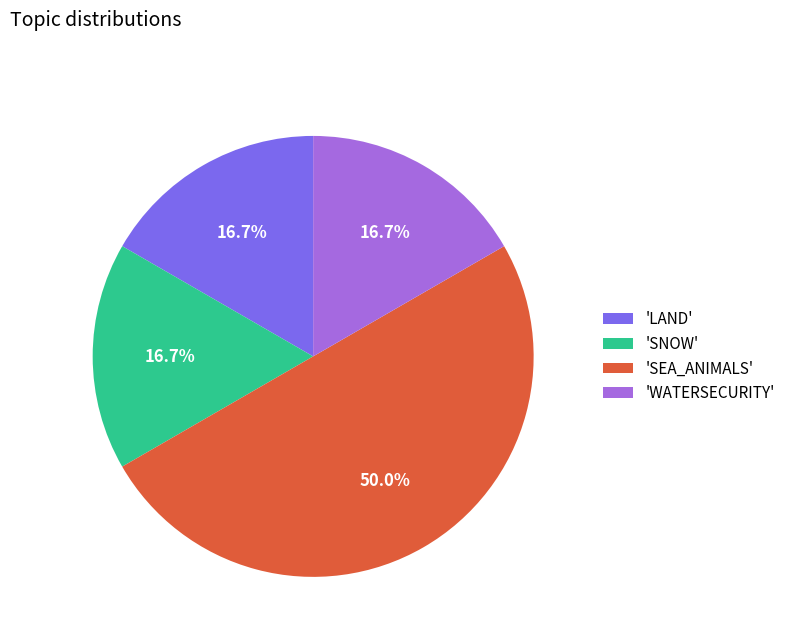

What is the largest slice in the pie chart?

'SEA_ANIMALS'